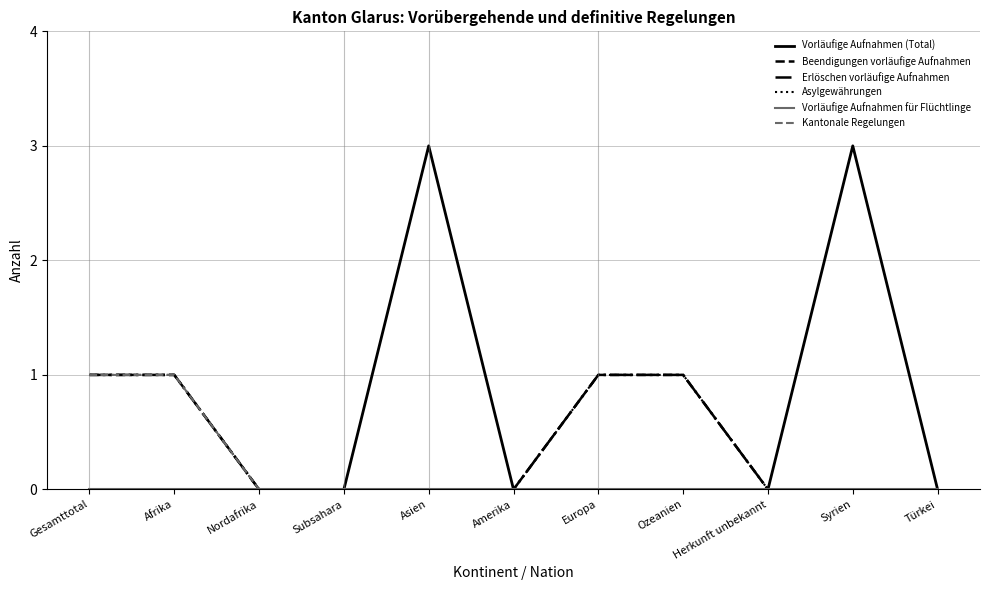

True or false: Asylgewährungen and Erlöschen vorläufige Aufnahmen intersect in this chart.

False